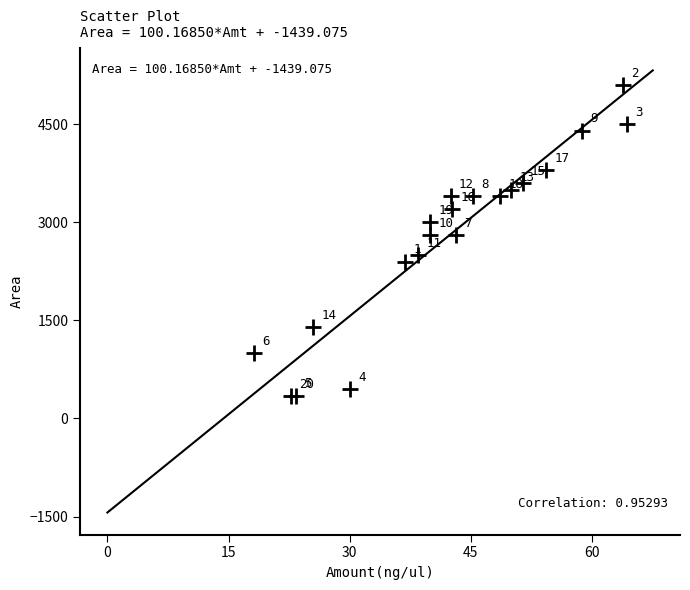

What Y value in the scatter plot is closest to 2720?

2800